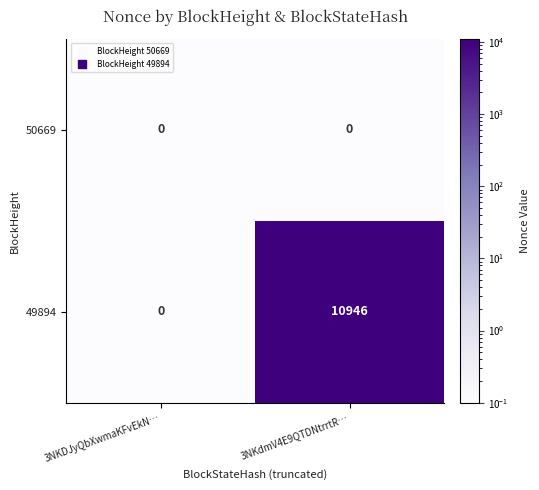

The 50669 series shows 0 at 3NKDJyQbXwmaKFvEkN…. True or false?

True